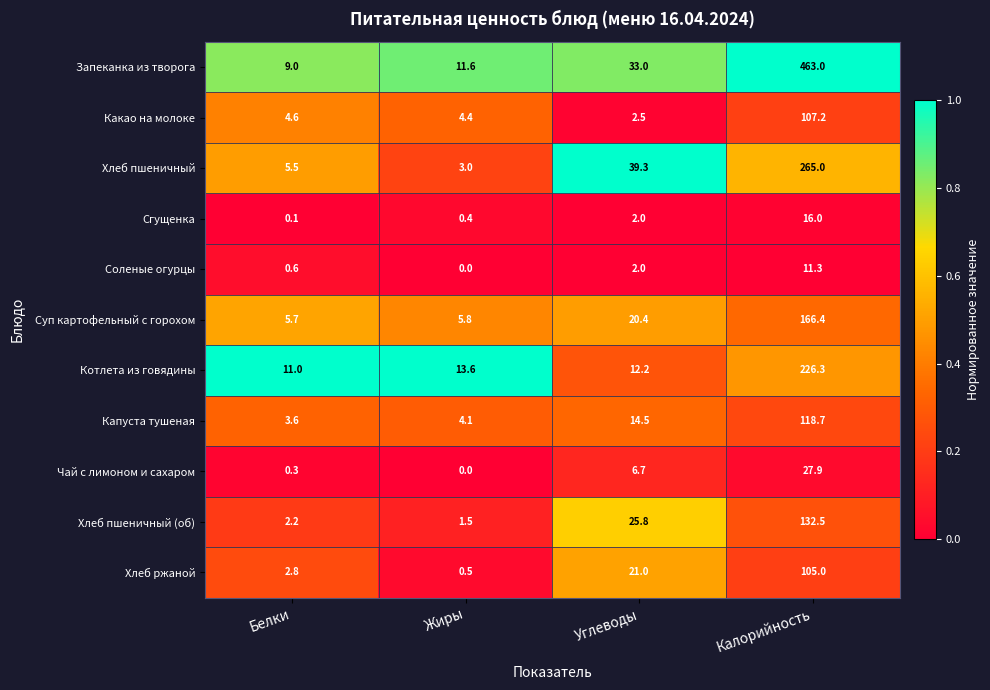

The Какао на молоке series shows 107.2 at Калорийность. True or false?

True